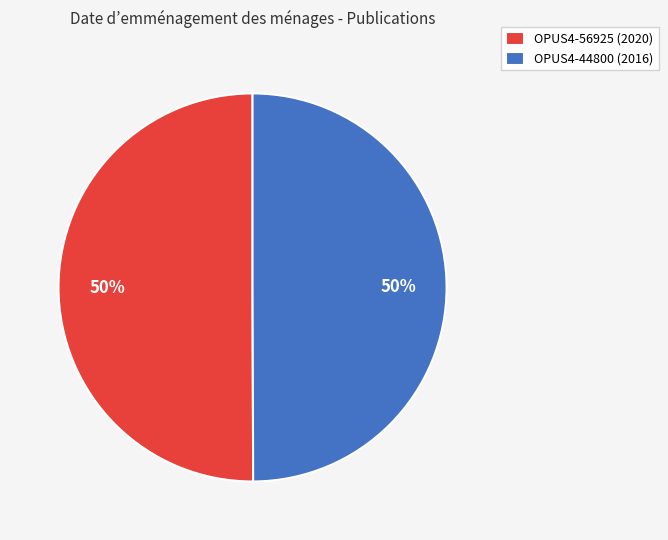

The OPUS4-44800 (2016) slice represents 50% of the pie. True or false?

True